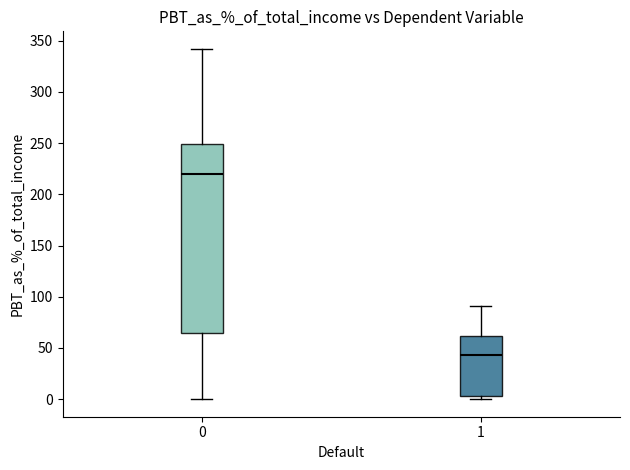

Reading left to right, transcribe this box plot: for each box, give where its median line is, the range the box spans, and where its two whiskers end, as read against the y-axis. The values are not printed on the chart, so give them approximately, as read against the axis.

0: median 220, box 65 to 250, whiskers 0 to 340
1: median 45, box 5 to 60, whiskers 0 to 90